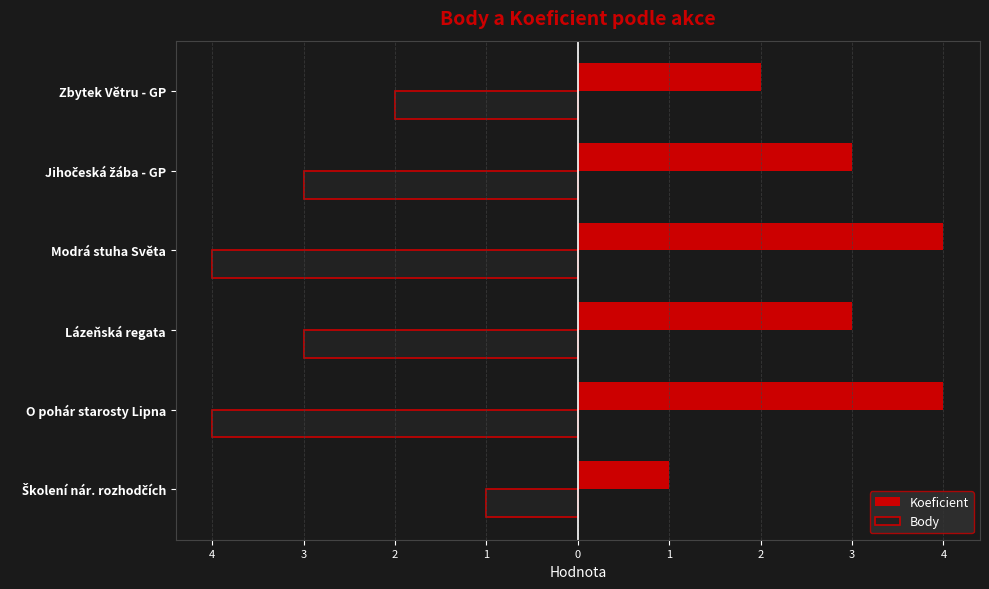

Rank the series by their average value, from lowest to highest.

Body, Koeficient